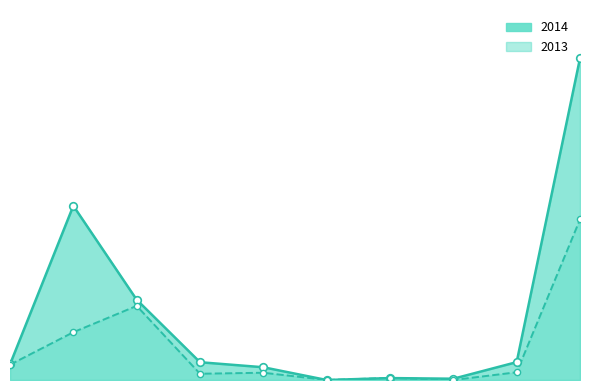

Which series has the widest spread of Y values?

2014